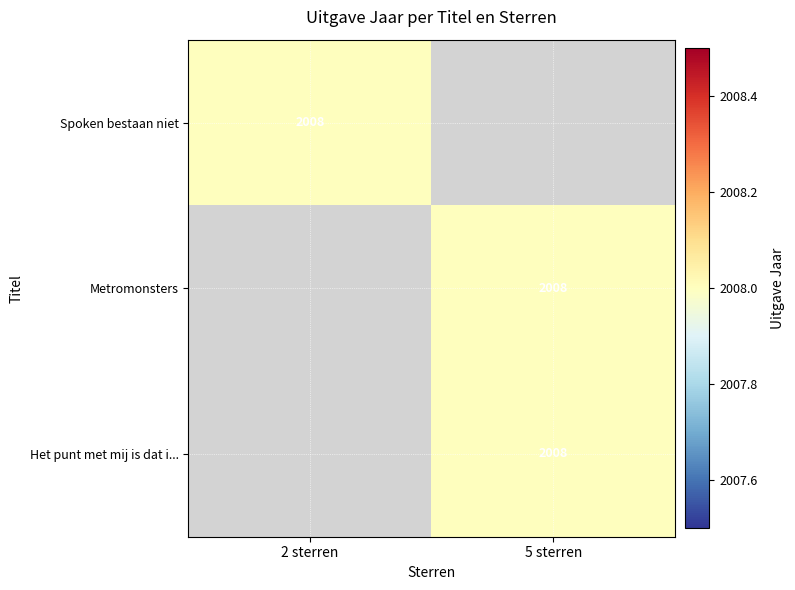

The value of Het punt met mij is dat i... at 5 sterren is 1196. True or false?

False